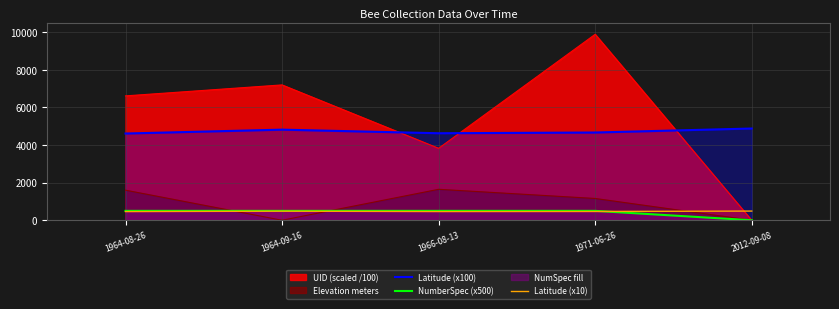

At which label does Latitude (x100) reach its peak?

2012-09-08